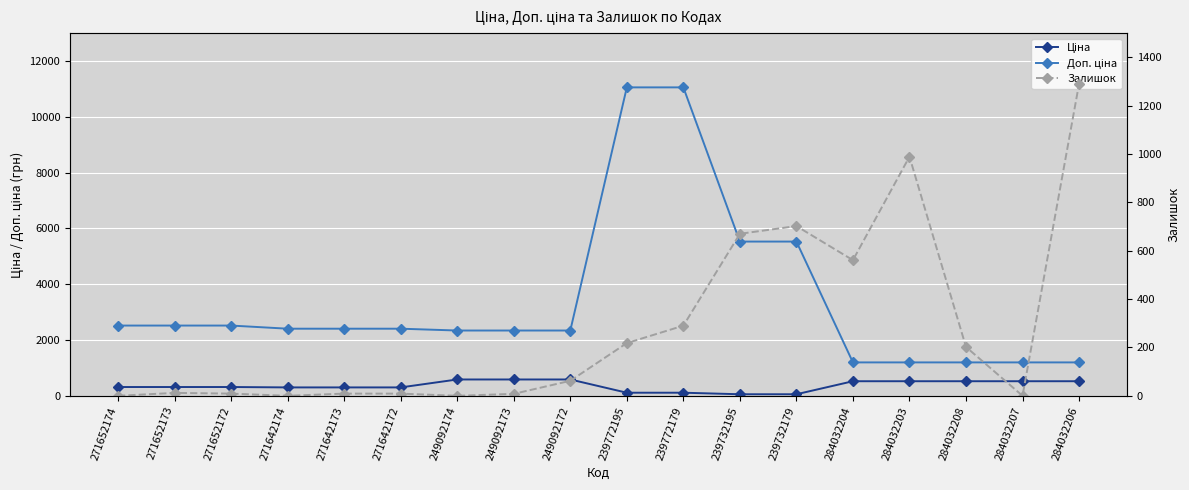

What position from the left is 284032207?

17